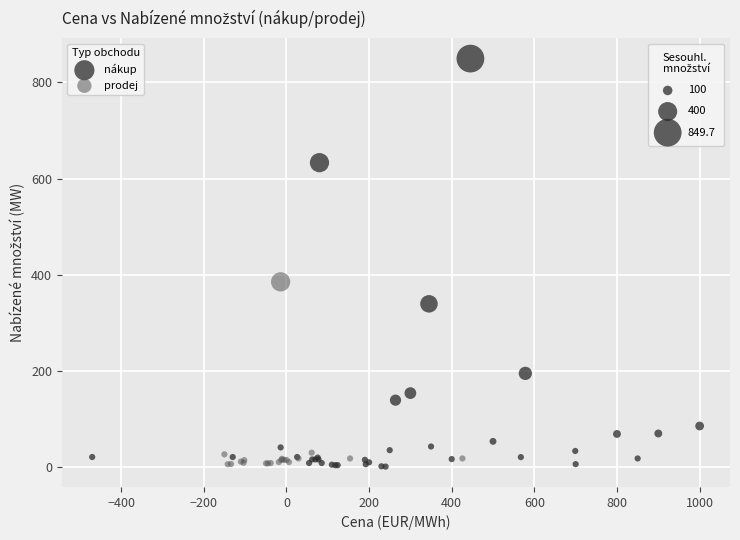

Which series contains the highest Y value?

nákup